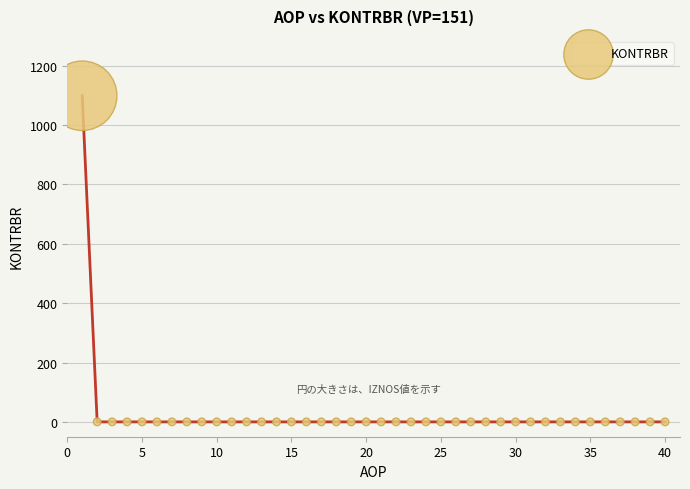

What is the range of X values (max minus min)?

39.0